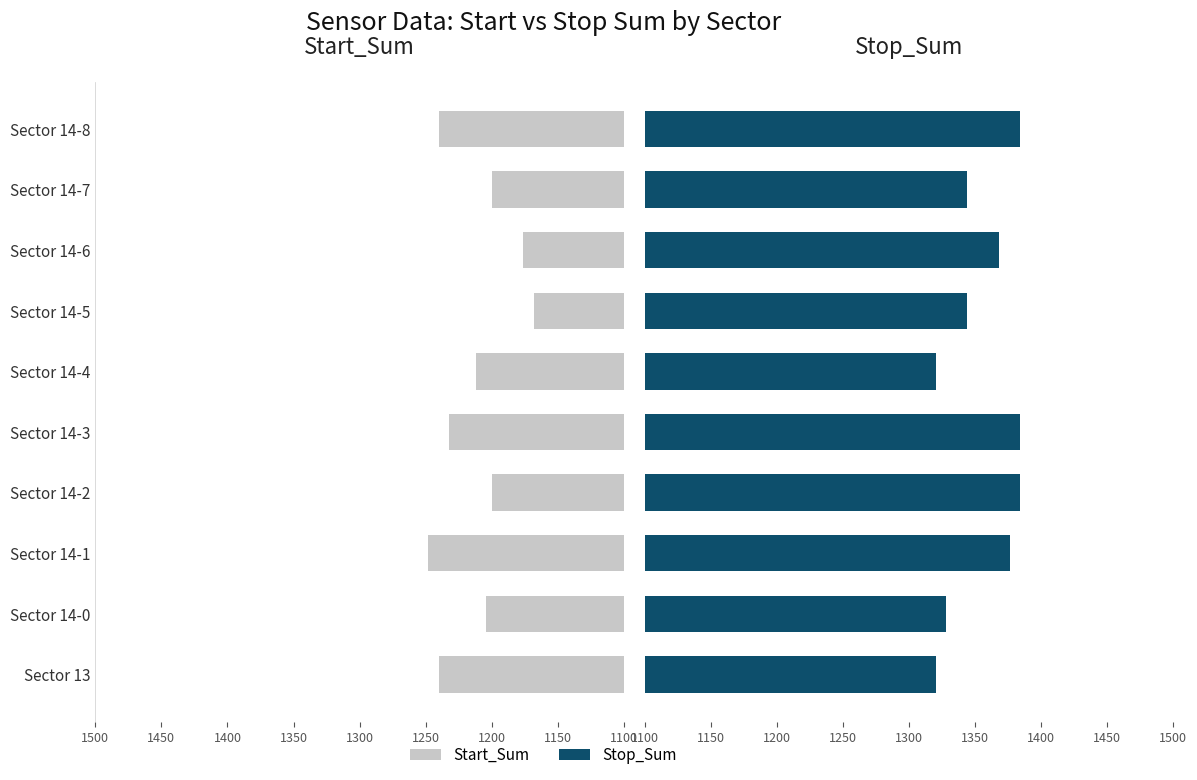

Rank the series by their average value, from highest to lowest.

Stop_Sum, Start_Sum